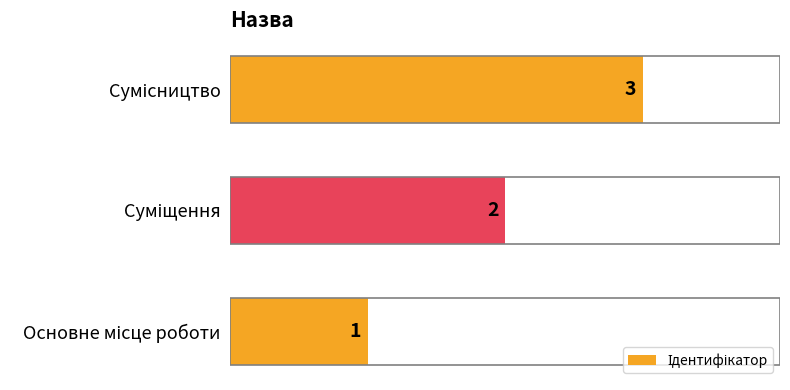

How many values are between 1 and 3?

3